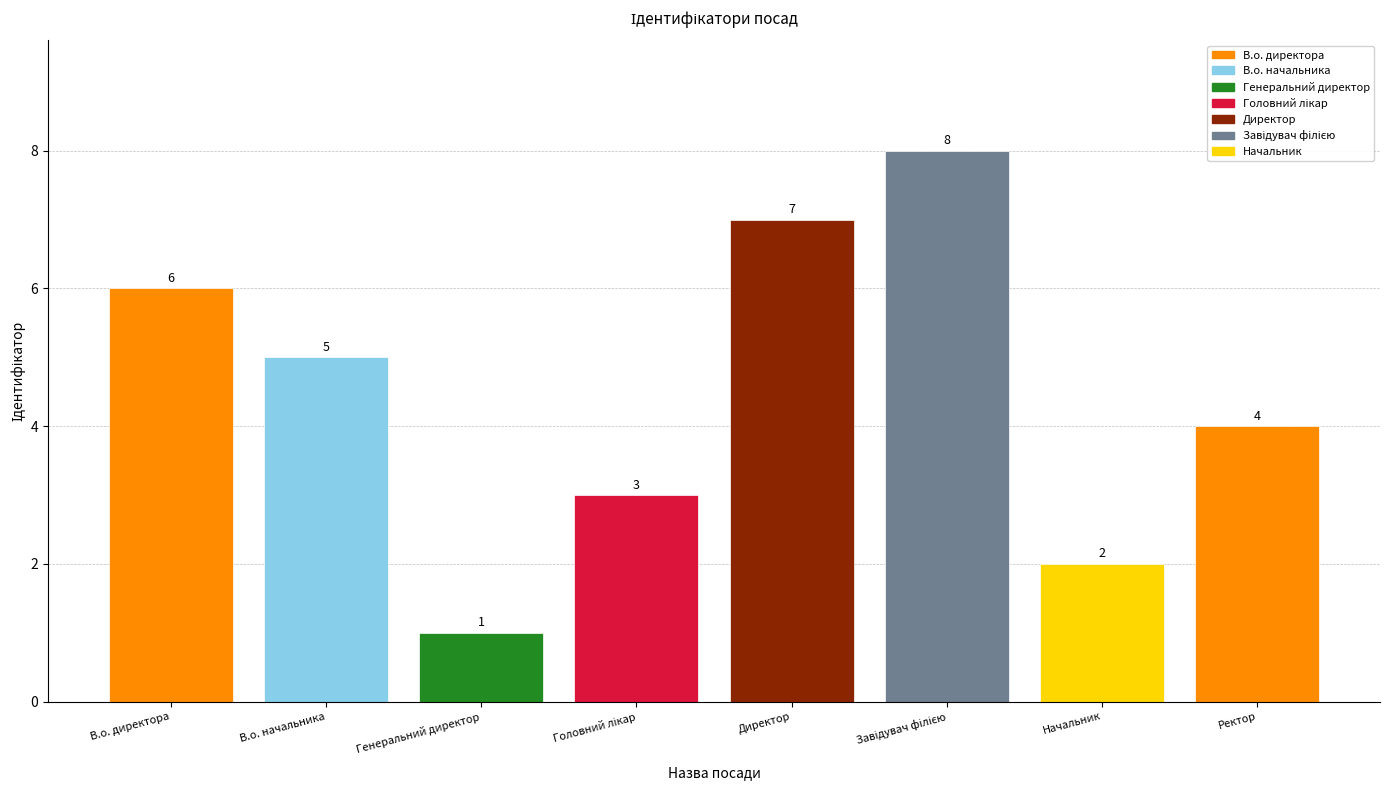

What is the greatest value displayed?

8